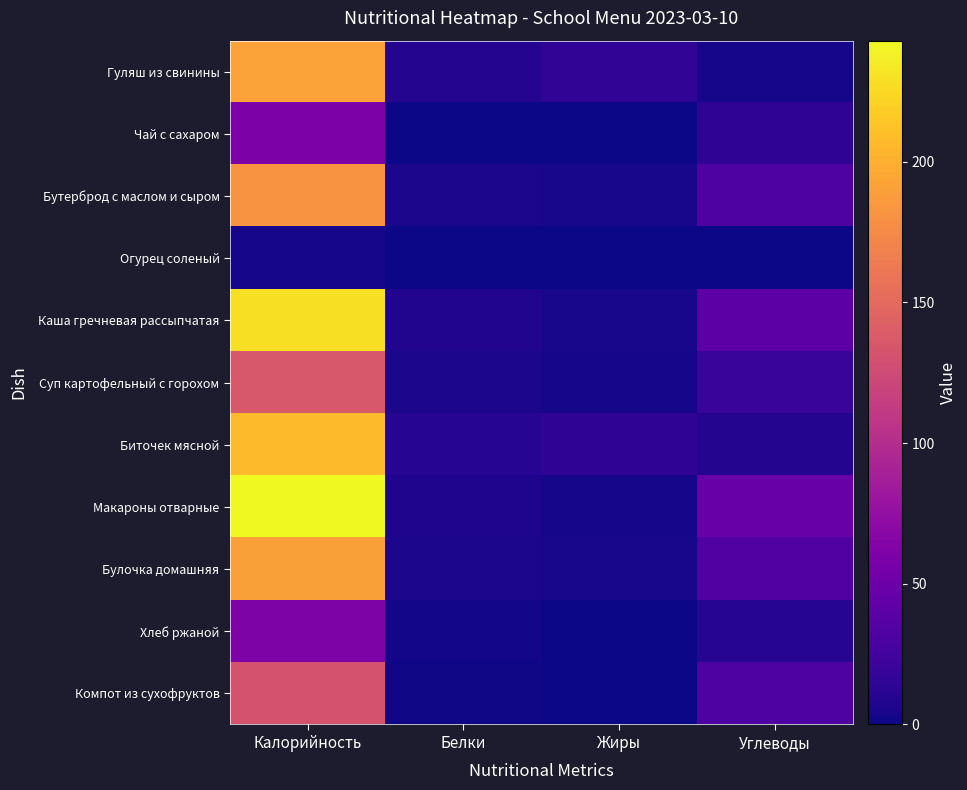

Reading right to left, list all the values displayed in this chart.

Гуляш из свинины: Углеводы=3	Жиры=16	Белки=9	Калорийность=191
Чай с сахаром: Углеводы=15	Жиры=0	Белки=0	Калорийность=60
Бутерброд с маслом и сыром: Углеводы=33	Жиры=4	Белки=5	Калорийность=182
Огурец соленый: Углеводы=0	Жиры=0	Белки=0	Калорийность=3
Каша гречневая рассыпчатая: Углеводы=40	Жиры=4	Белки=8	Калорийность=229
Суп картофельный с горохом: Углеводы=19	Жиры=3	Белки=5	Калорийность=135
Биточек мясной: Углеводы=9	Жиры=15	Белки=10	Калорийность=207
Макароны отварные: Углеводы=47	Жиры=3	Белки=7	Калорийность=243
Булочка домашняя: Углеводы=34	Жиры=4	Белки=5	Калорийность=190
Хлеб ржаной: Углеводы=10	Жиры=0	Белки=2	Калорийность=61
Компот из сухофруктов: Углеводы=32	Жиры=0	Белки=1	Калорийность=131